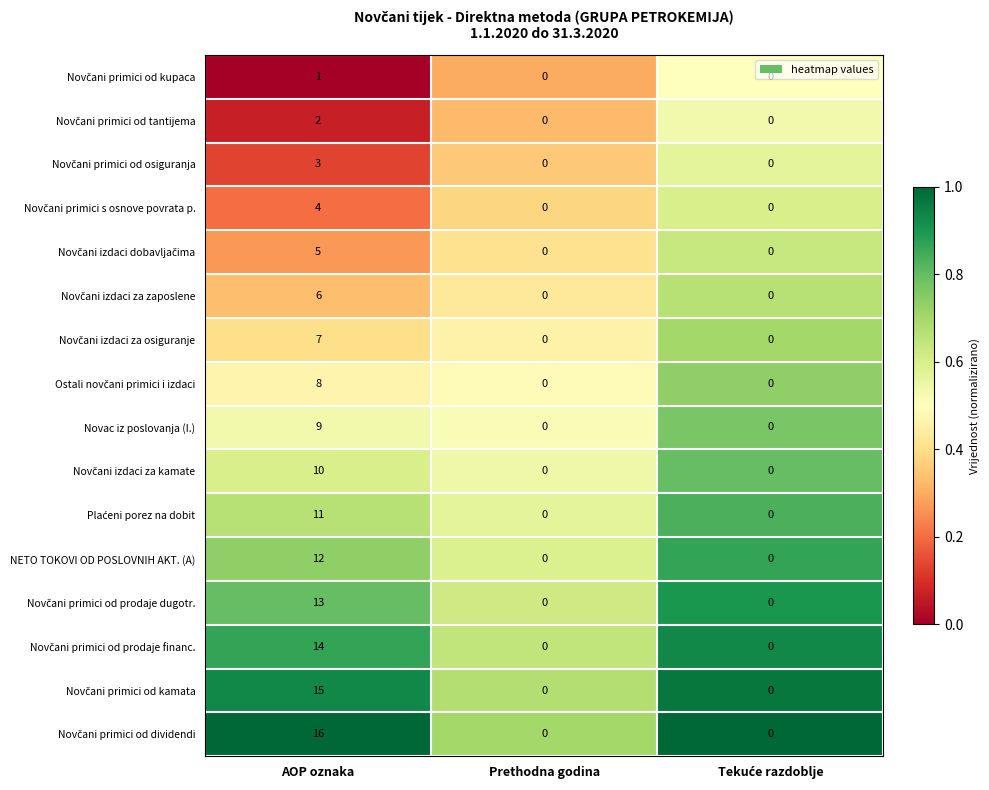

What is the difference between the maximum and second lowest values in the Novac iz poslovanja (I.) series?

9